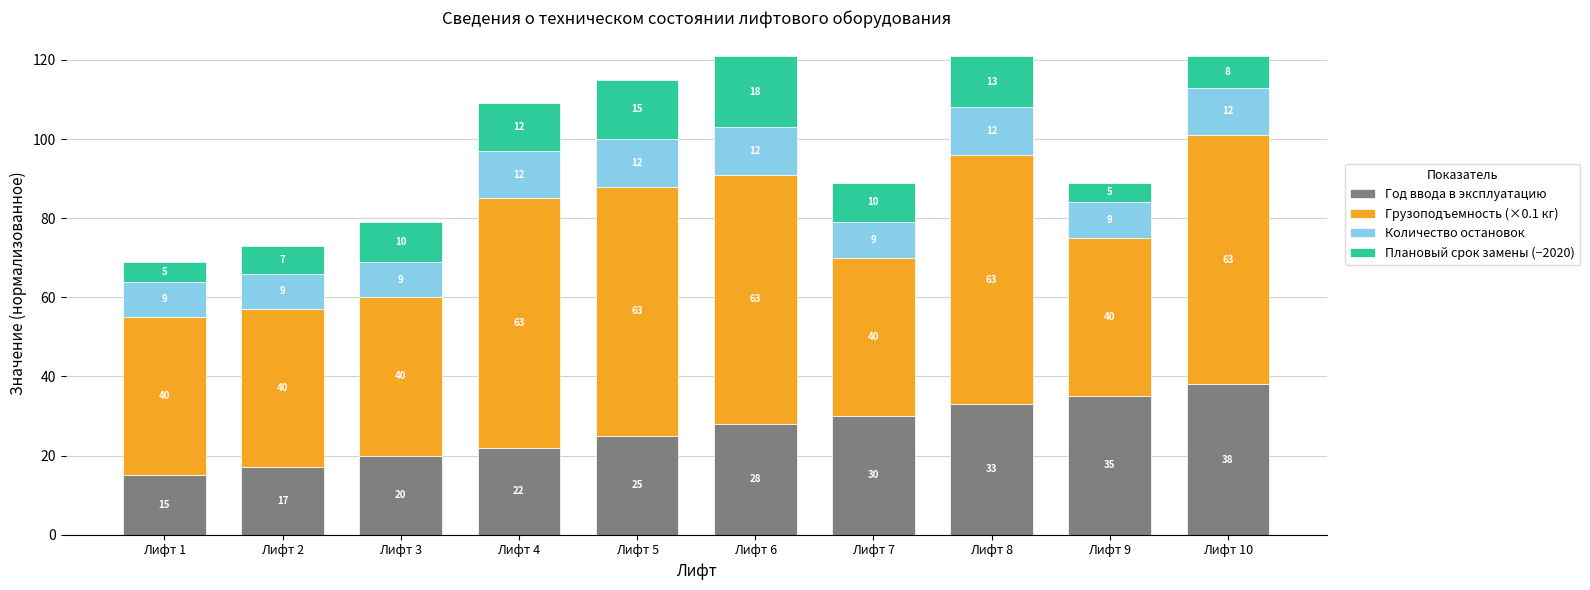

At which label does Год ввода в эксплуатацию reach its minimum?

Лифт 1